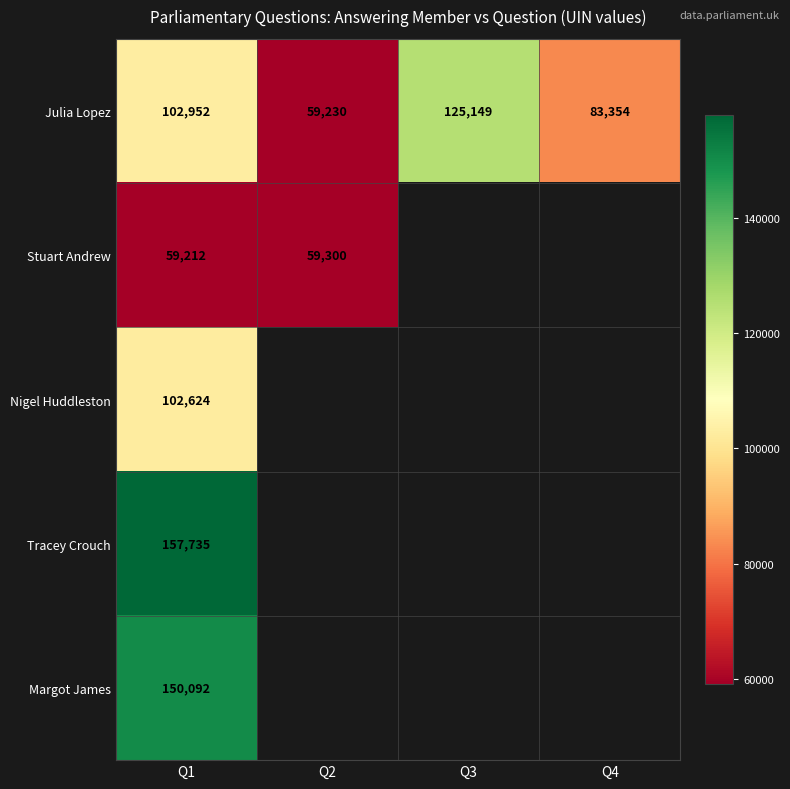

At how many categories does at least one series exceed 114362?

2